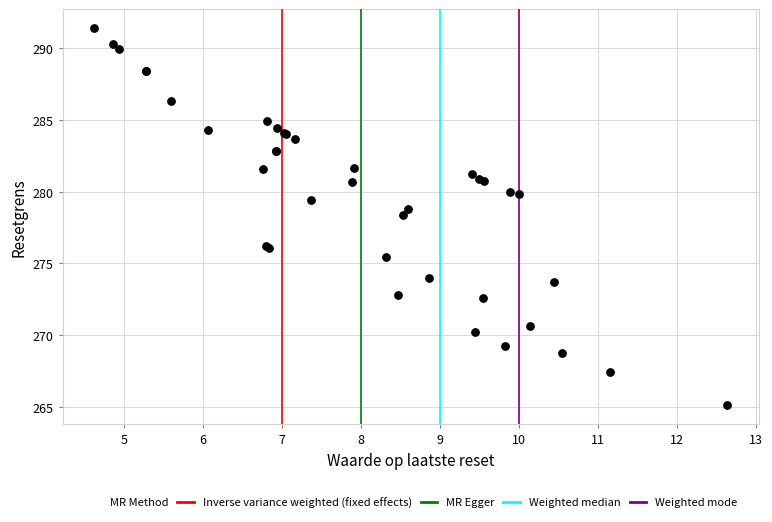

What Y value in the scatter plot is closest to 278?

278.4